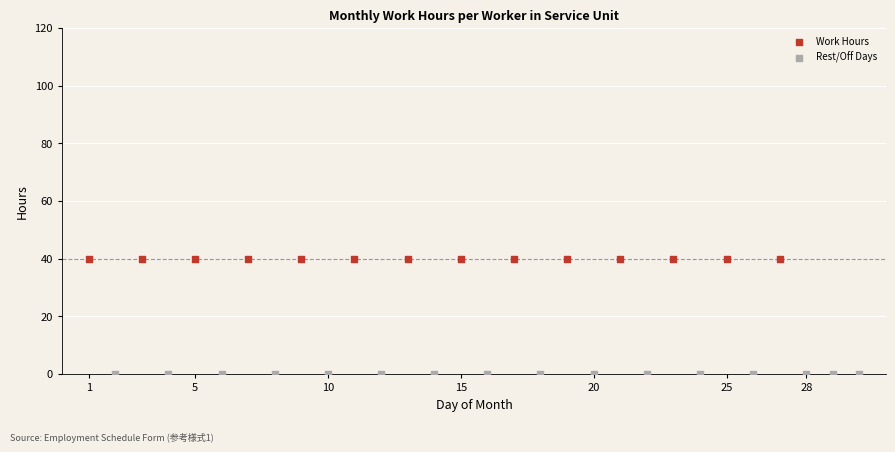

What are all the series names shown in the legend?

Work Hours, Rest/Off Days